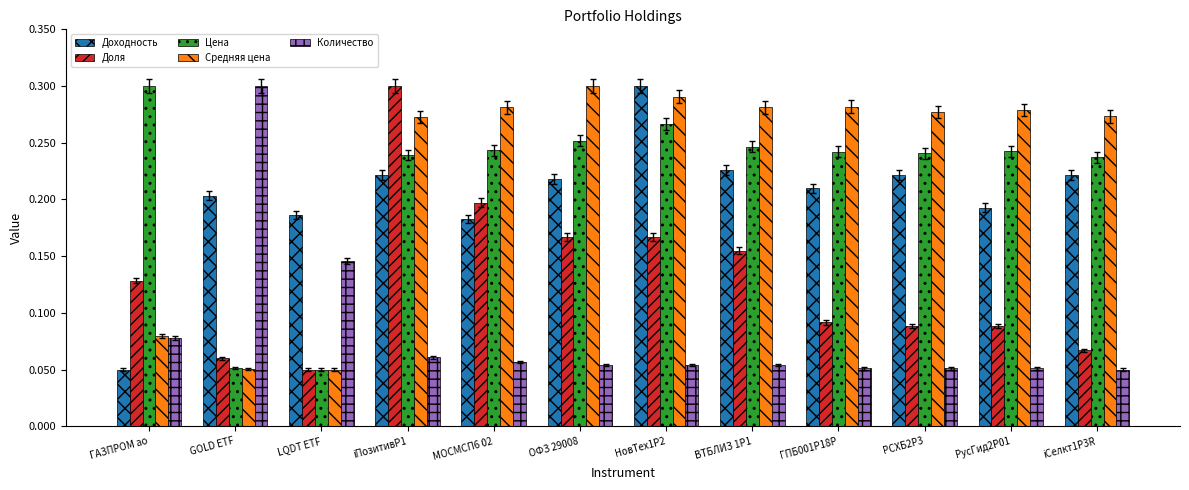

How many Количество values are between 0 and 1?

12